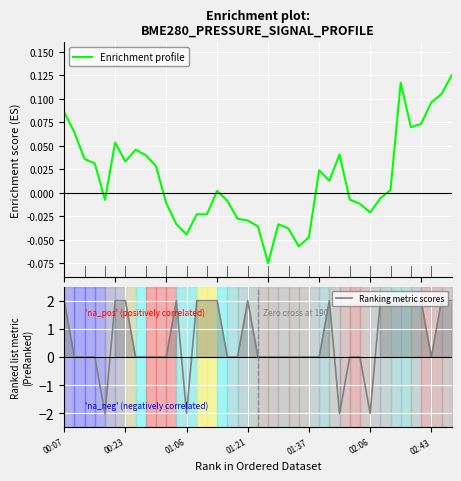

What is the label of the 9th point from the right?

02:06